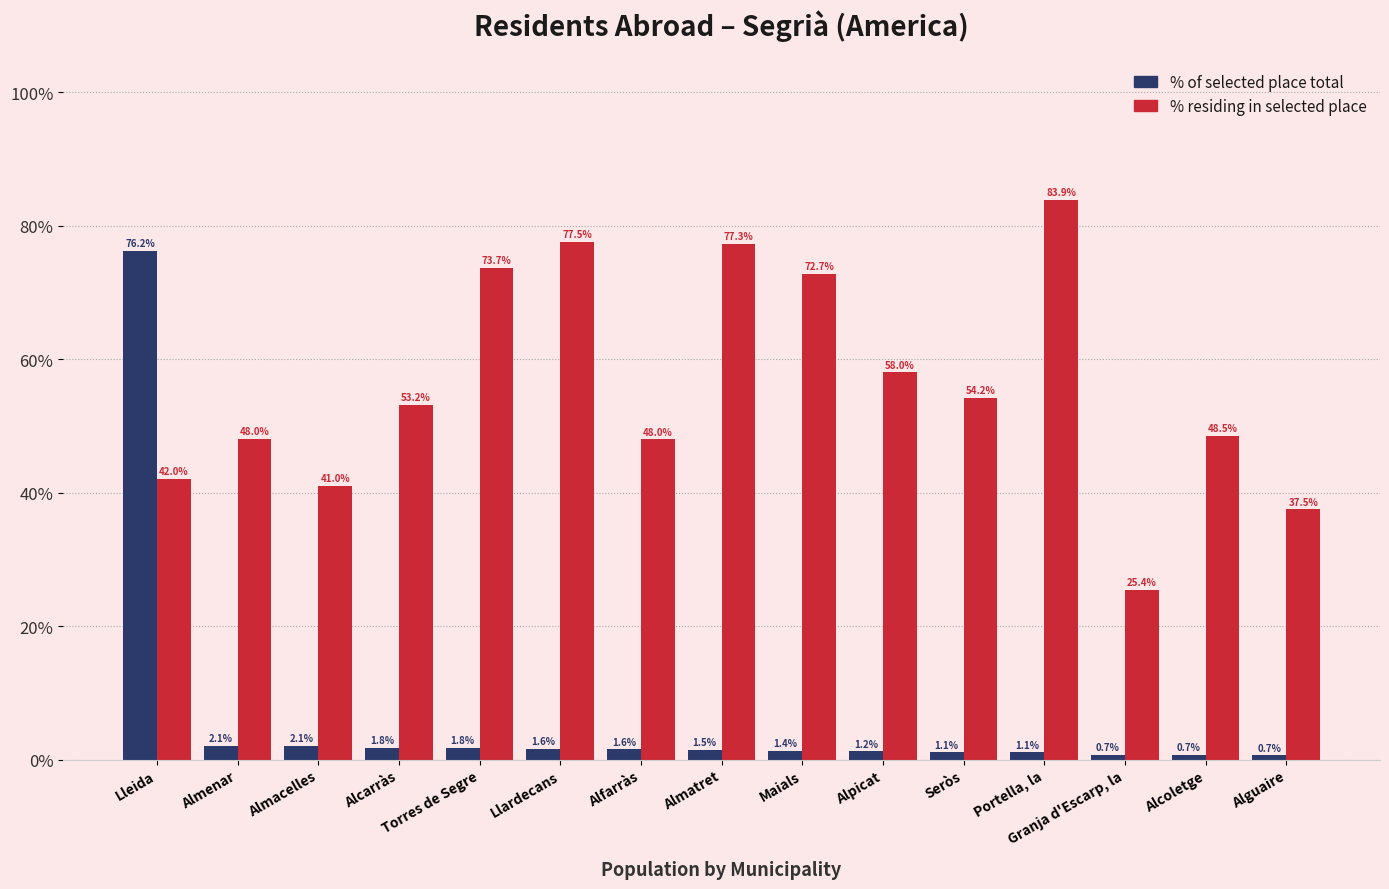

Between Alfarràs and Seròs, which series saw the biggest shift?

% residing in selected place